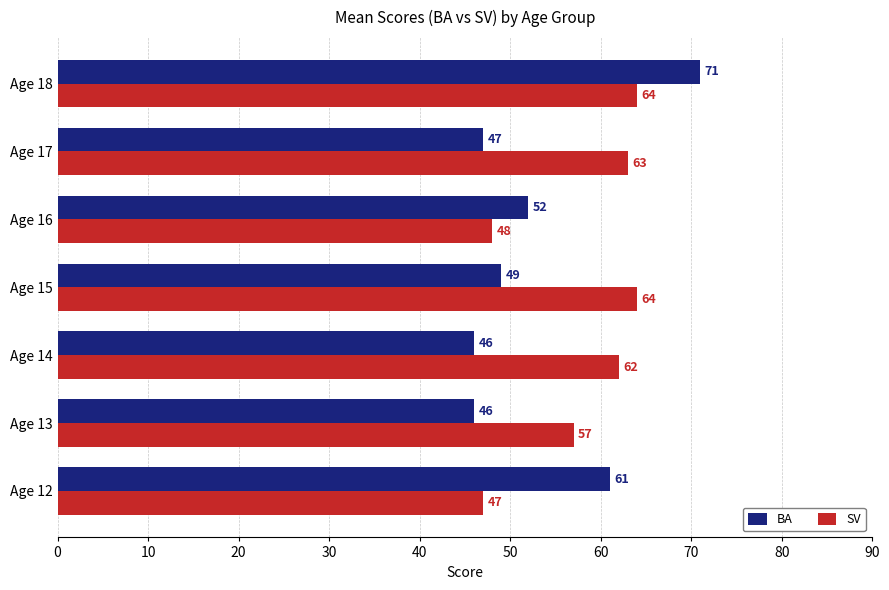

How many series are shown in this chart?

2